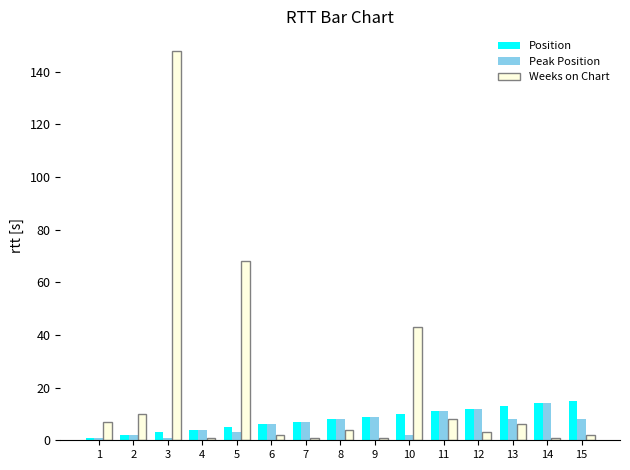

What is the sum of all Peak Position values?

96